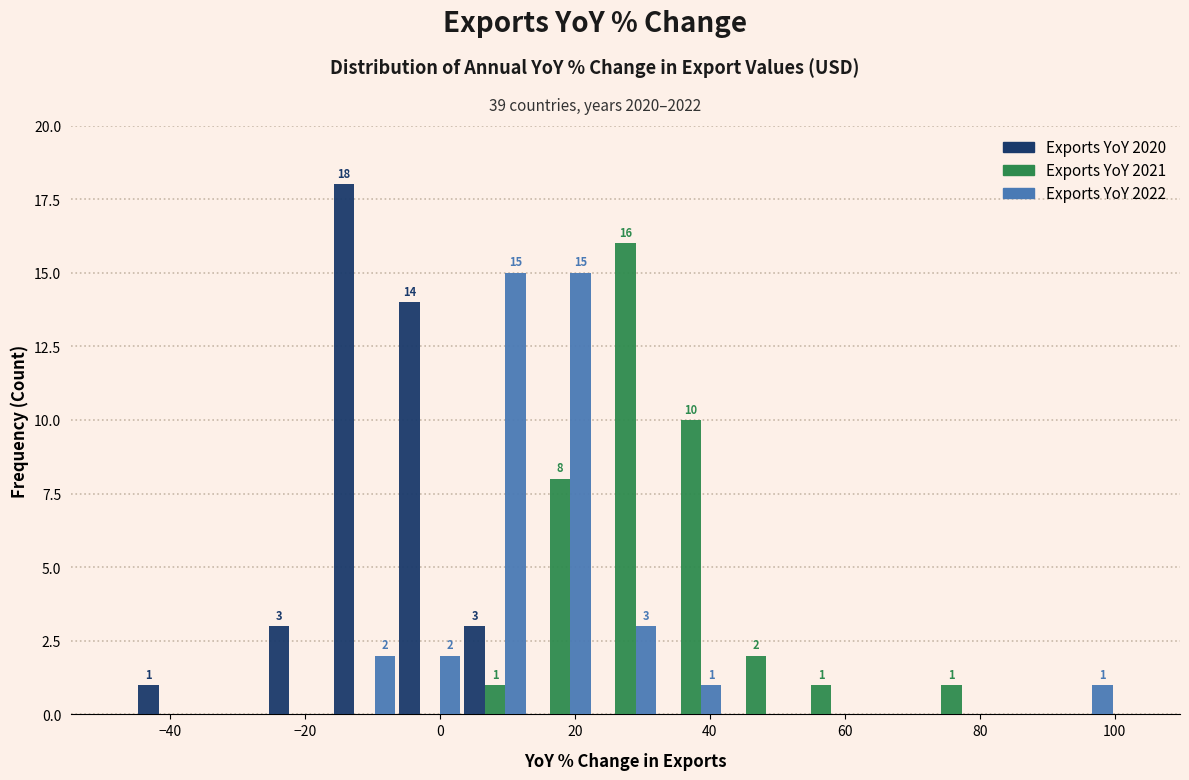

In the Exports YoY 2020 series, which range on the x-axis has the tallest bar?

-16 to -6